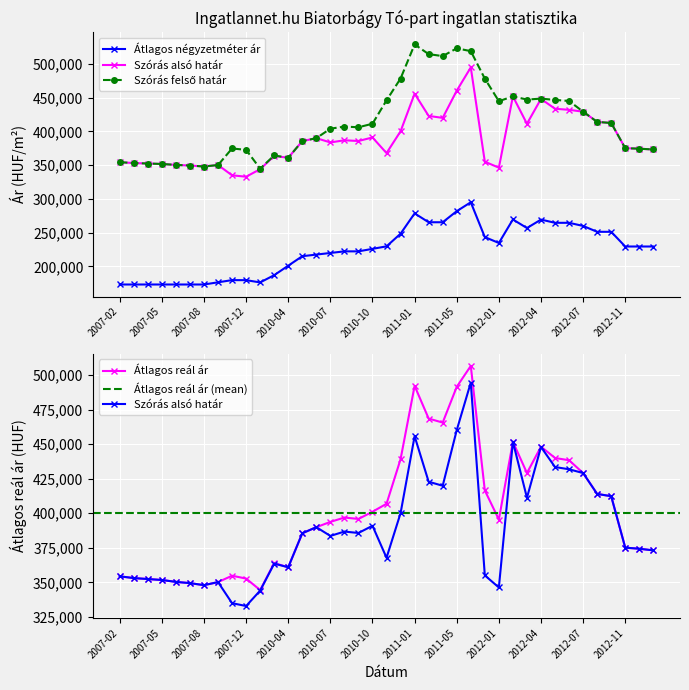

How many interior local valleys does the Atlagos real ar series have?

7